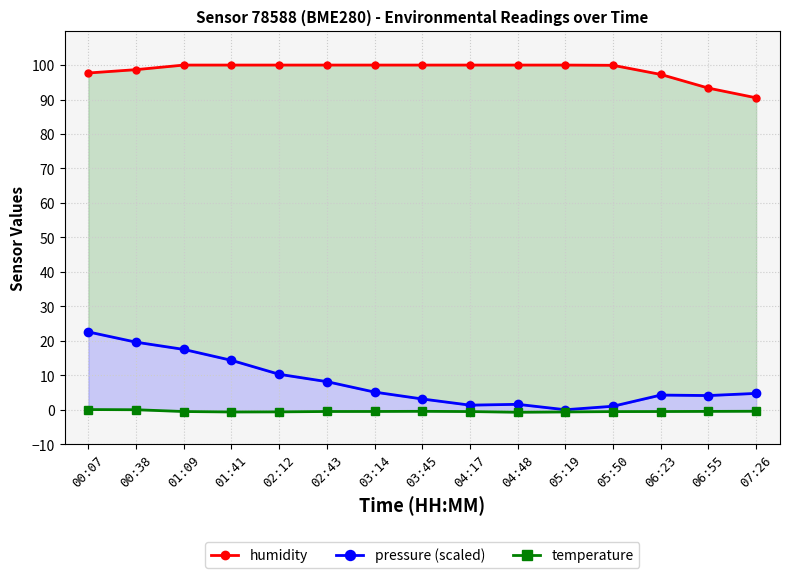

Which series has the widest spread of values?

pressure (scaled)